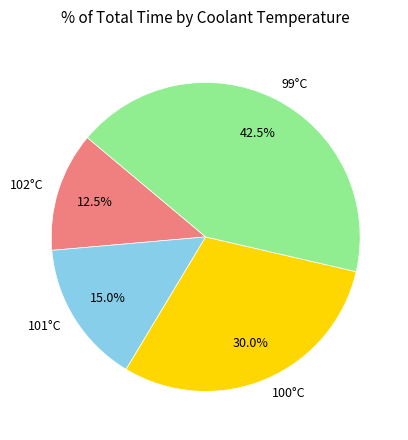

Which category has the biggest portion of the pie?

99°C